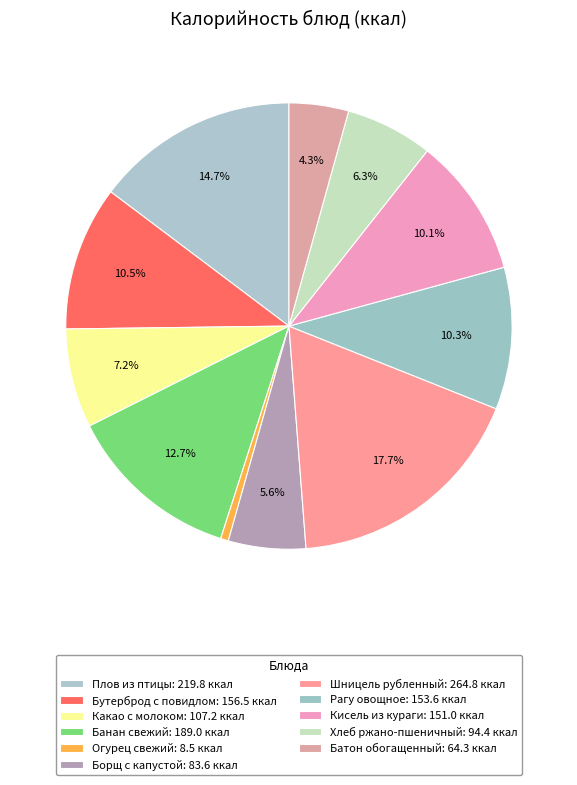

Which slice is the largest?

Шницель рубленный